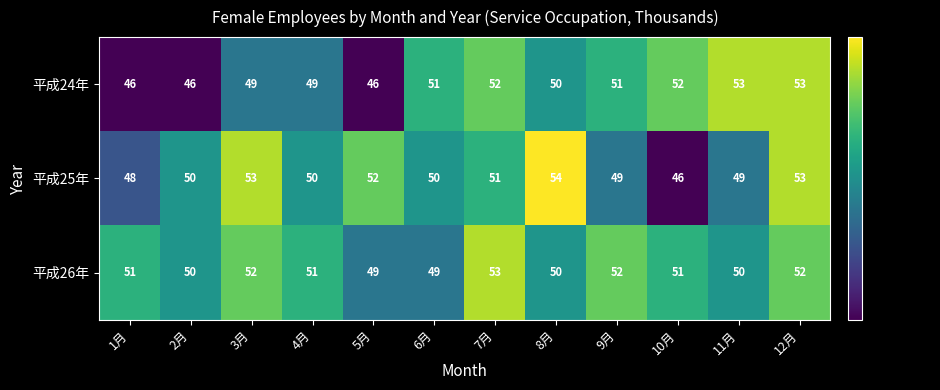

What value does the 平成25年 series have at 2月?

50